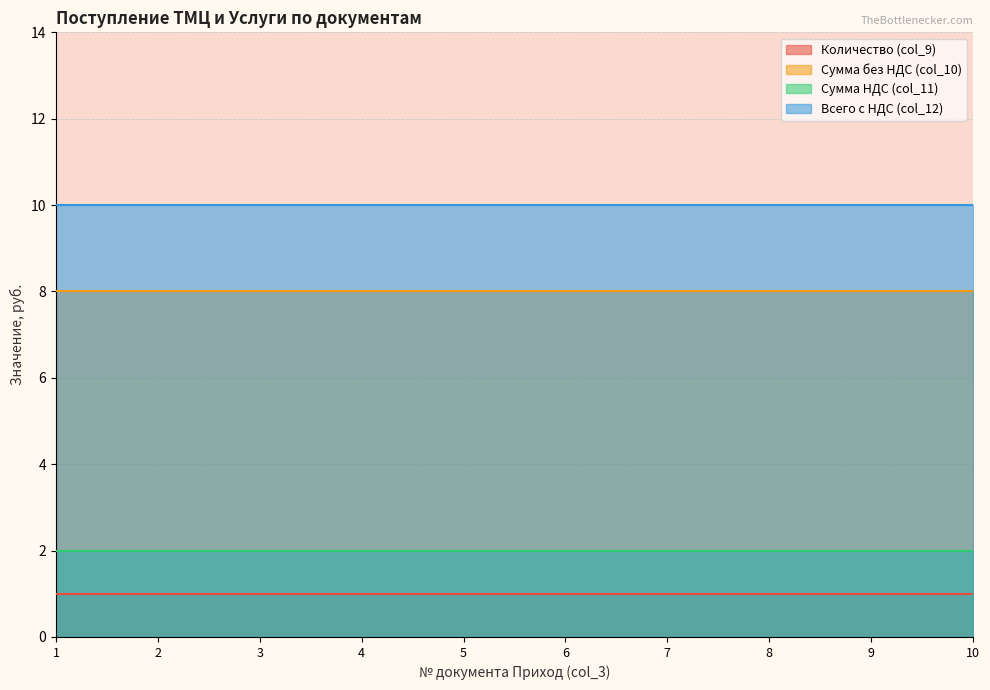

True or false: Количество (col_9) and Сумма НДС (col_11) cross at least once.

False